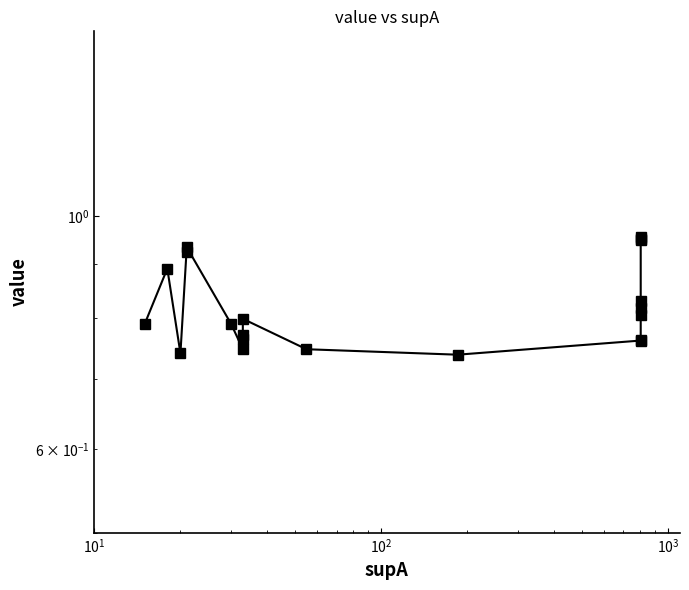

What is the difference between the second highest and minimum values?

0.2